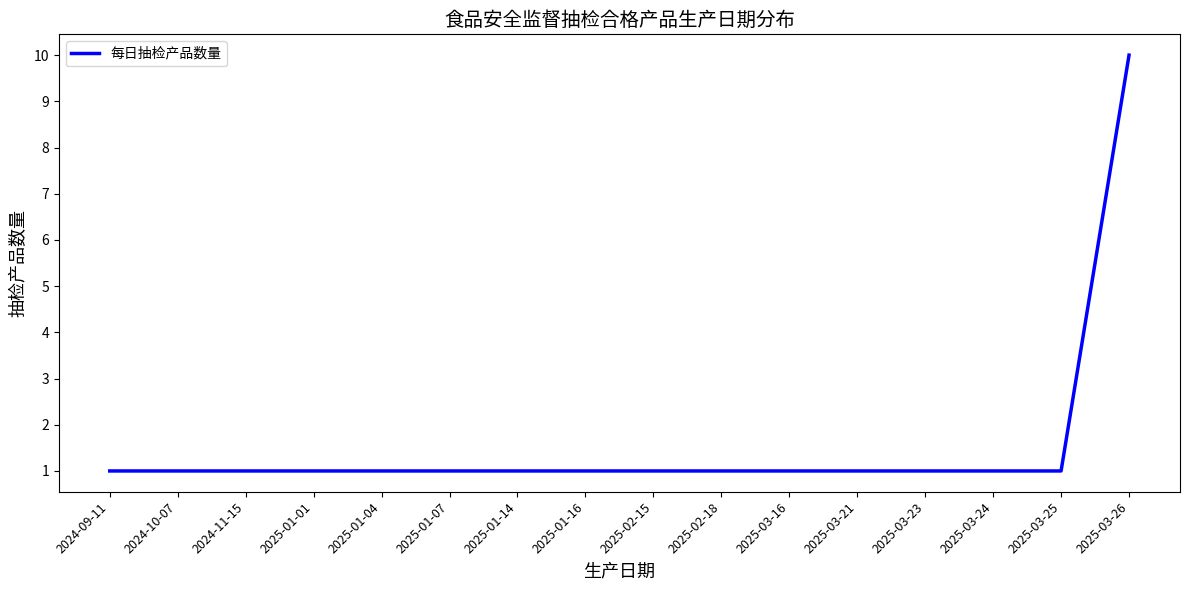

How many series are shown in this chart?

1